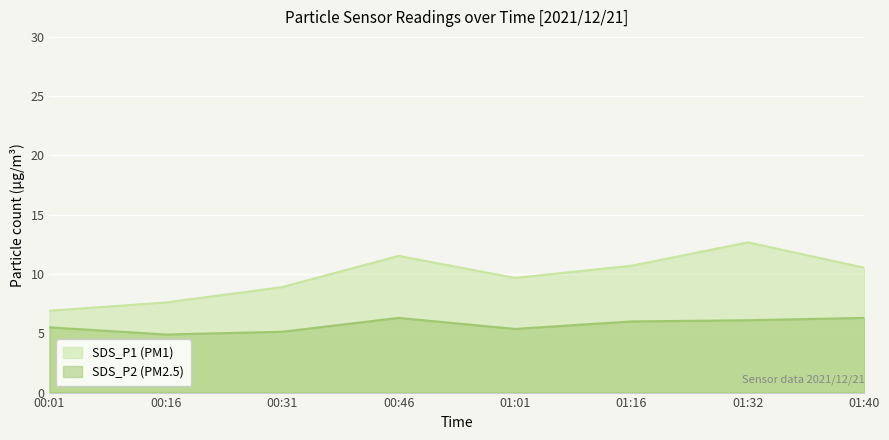

How many interior local peaks does the SDS_P2 series have?

1